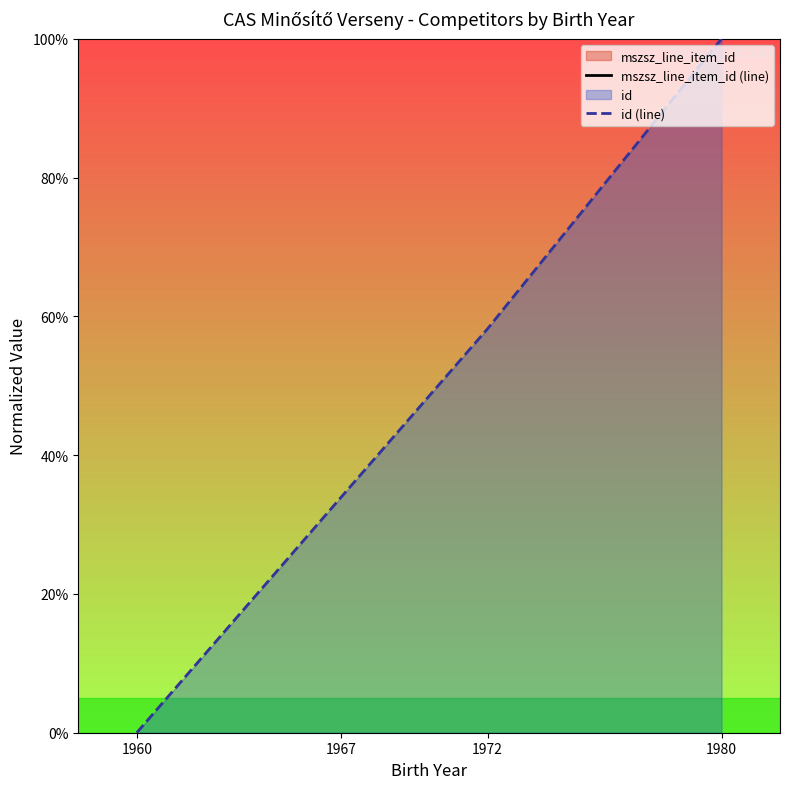

Which series reaches the minimum Y coordinate?

id (line)